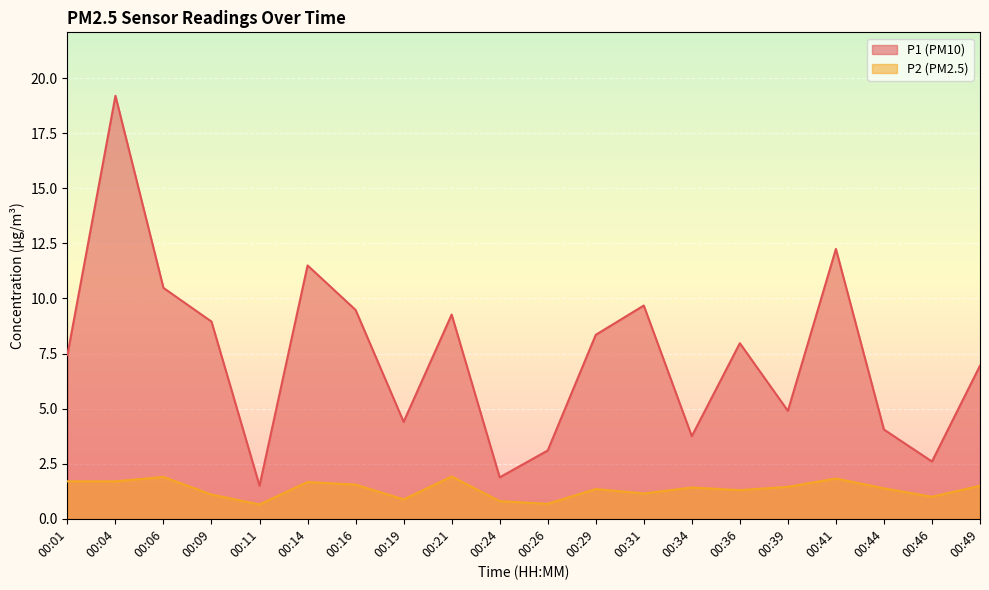

Between 00:04 and 00:46, which series saw the biggest shift?

P1 (PM10)